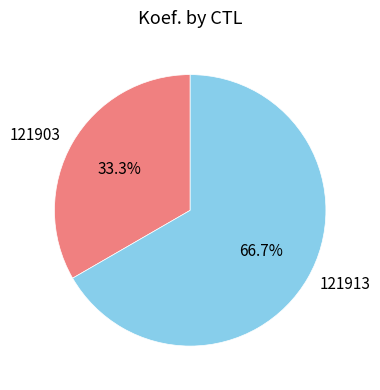

To the nearest percent, what portion does 121913 represent?

67%